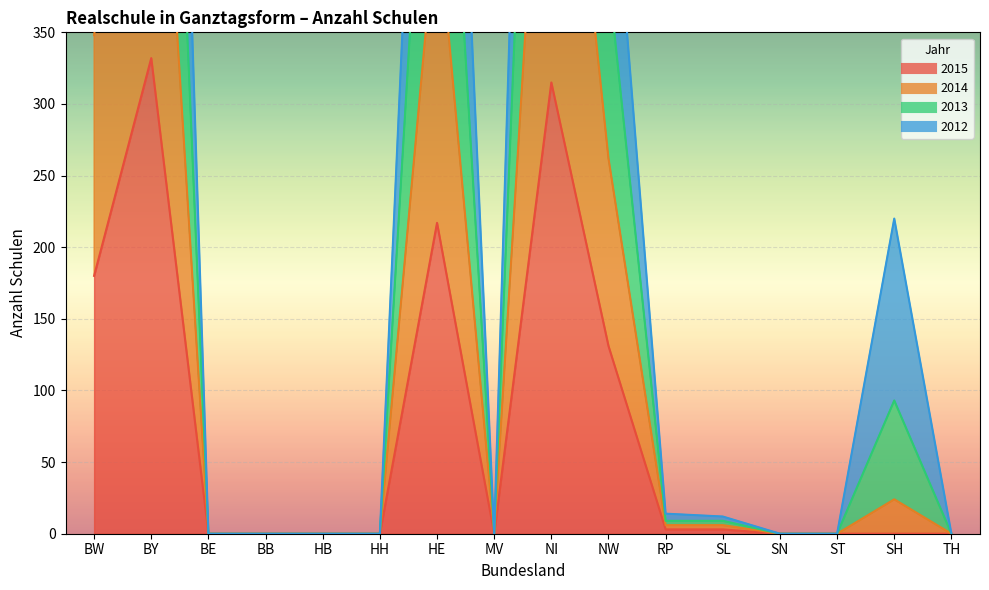

What is the difference between the maximum and minimum values in the 2013 series?

1305